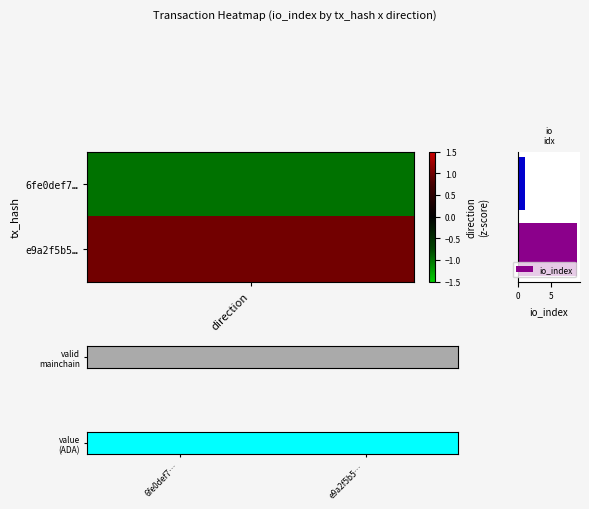

How many series are shown in this chart?

1